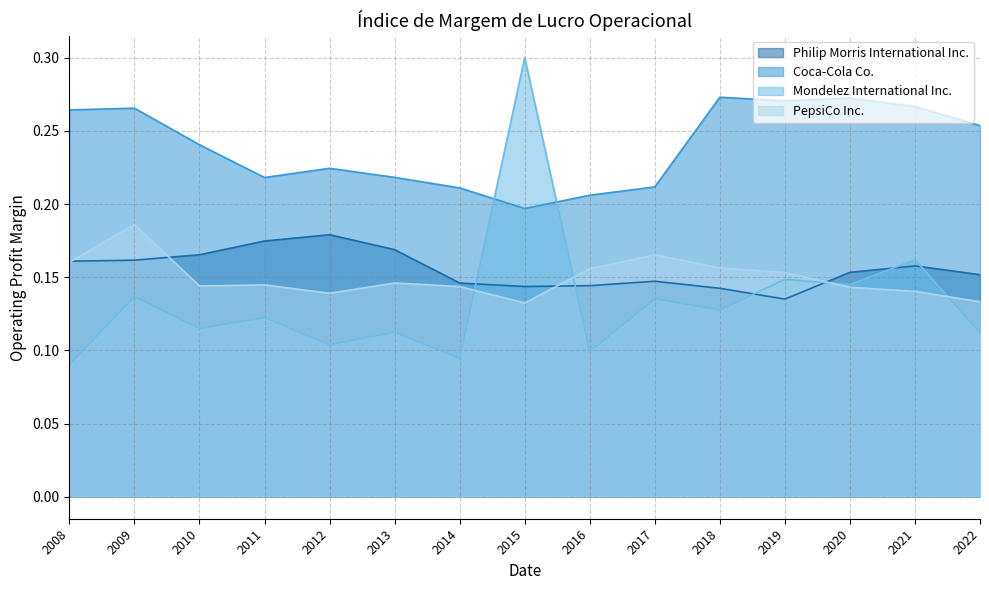

Which category has the lowest value in the PepsiCo Inc. series?

2015